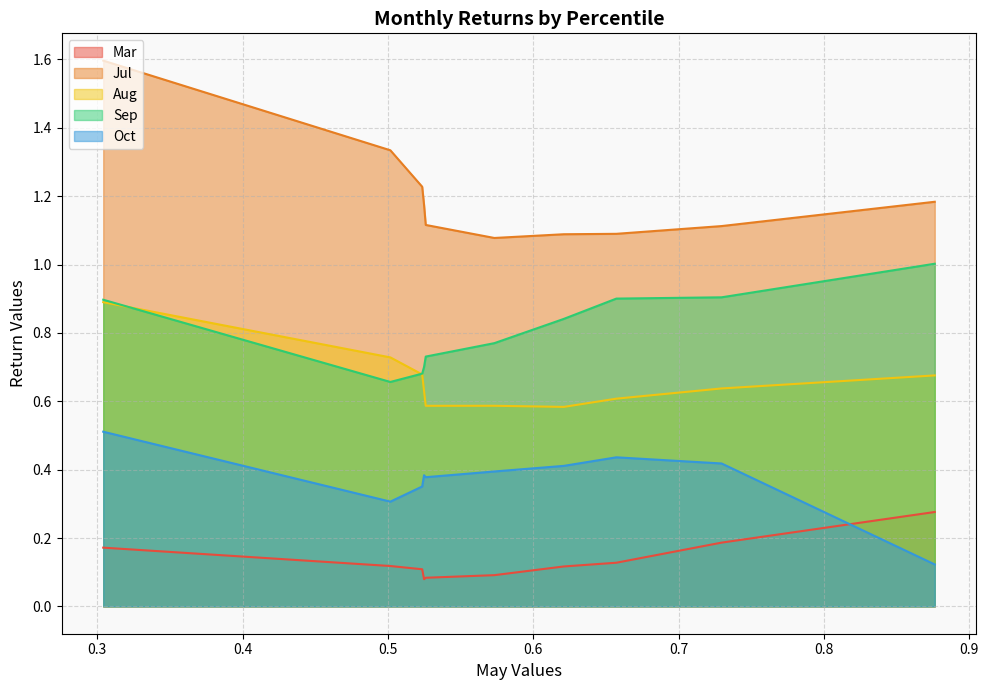

True or false: Oct and Sep intersect in this chart.

False